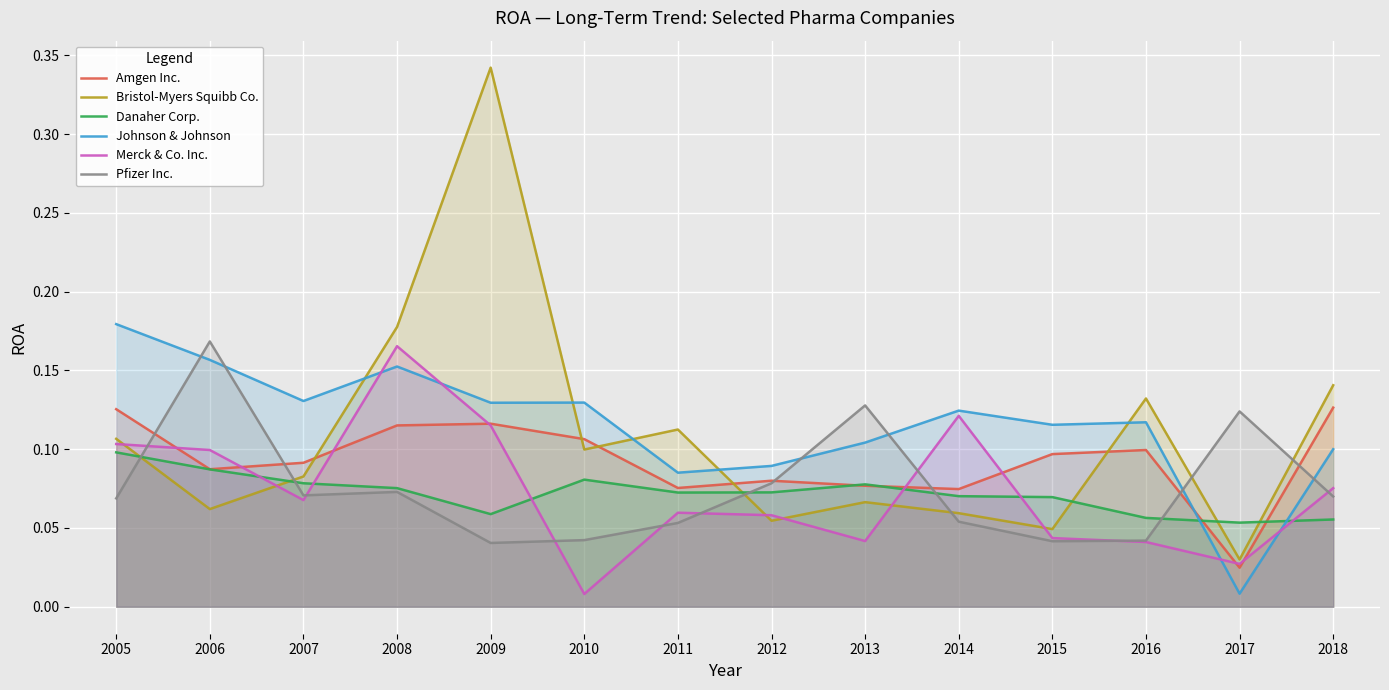

Is the value of Amgen Inc. at 2011 greater than the value of Merck & Co. Inc. at 2012?

Yes